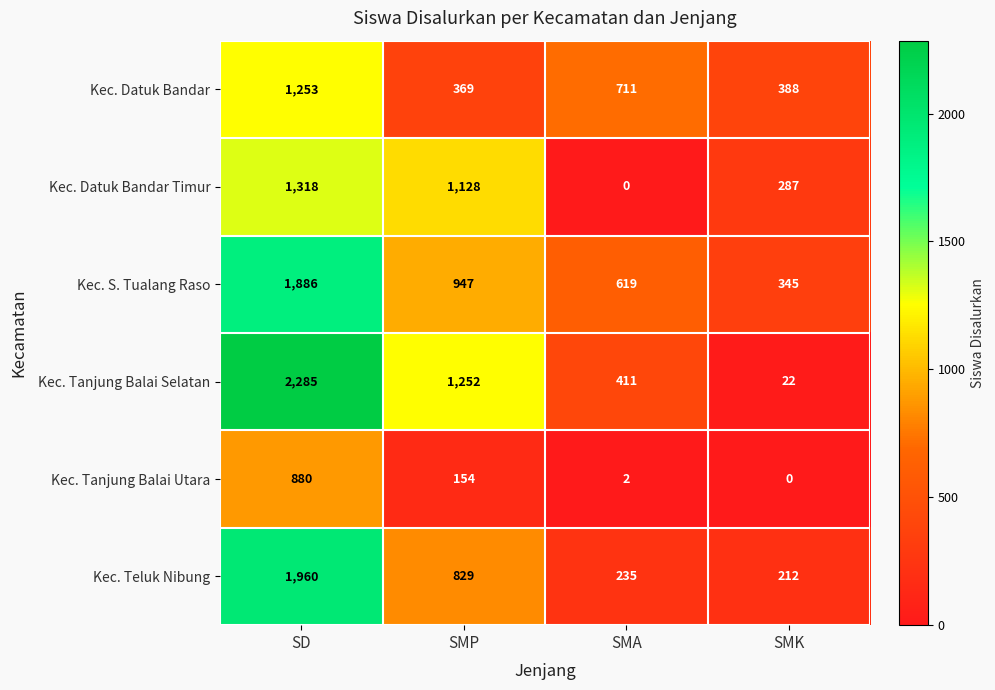

What is the difference between the maximum and minimum values in the Kec. S. Tualang Raso series?

1541